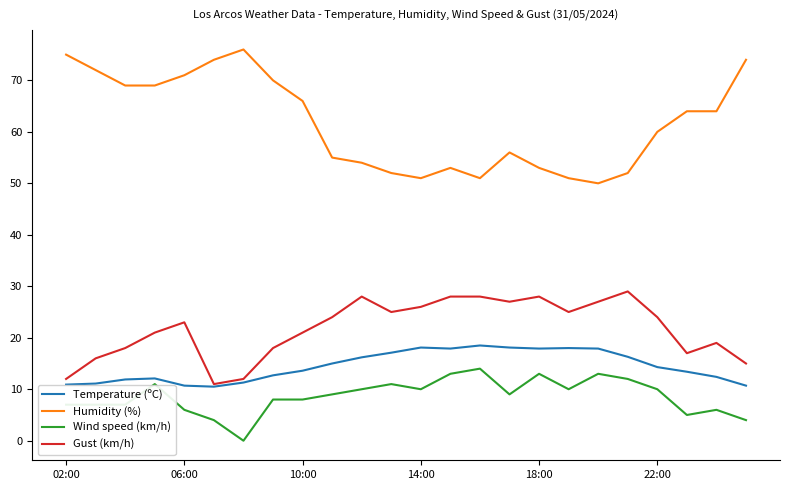

List the series in order of their peak value, highest first.

Humidity (%), Gust (km/h), Temperature (ºC), Wind speed (km/h)